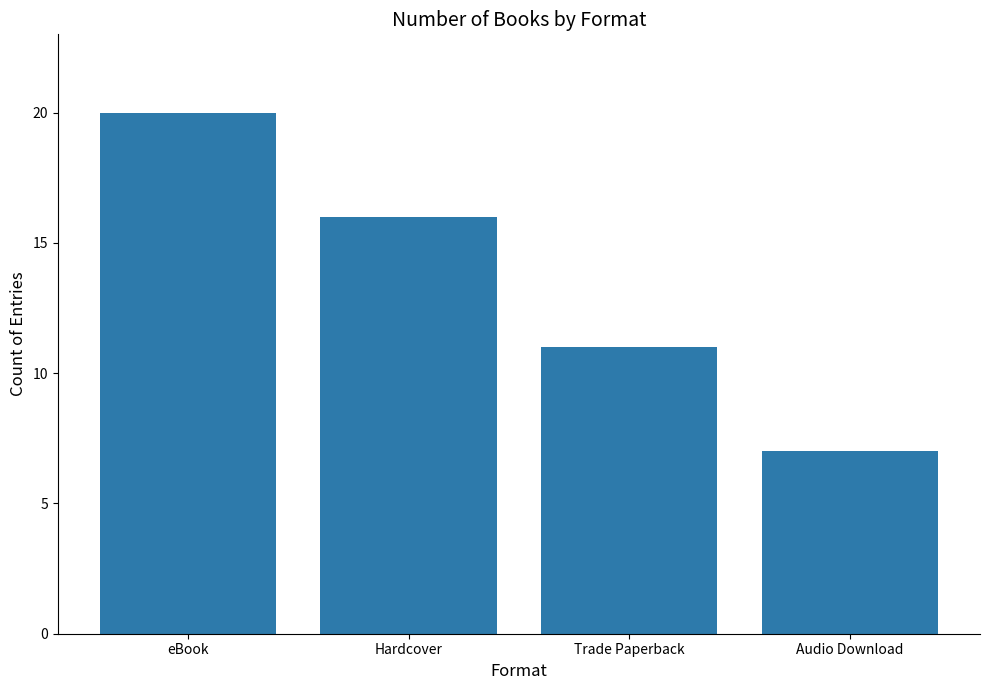

Reading left to right, transcribe all the data shown in this chart.

eBook=20	Hardcover=16	Trade Paperback=11	Audio Download=7